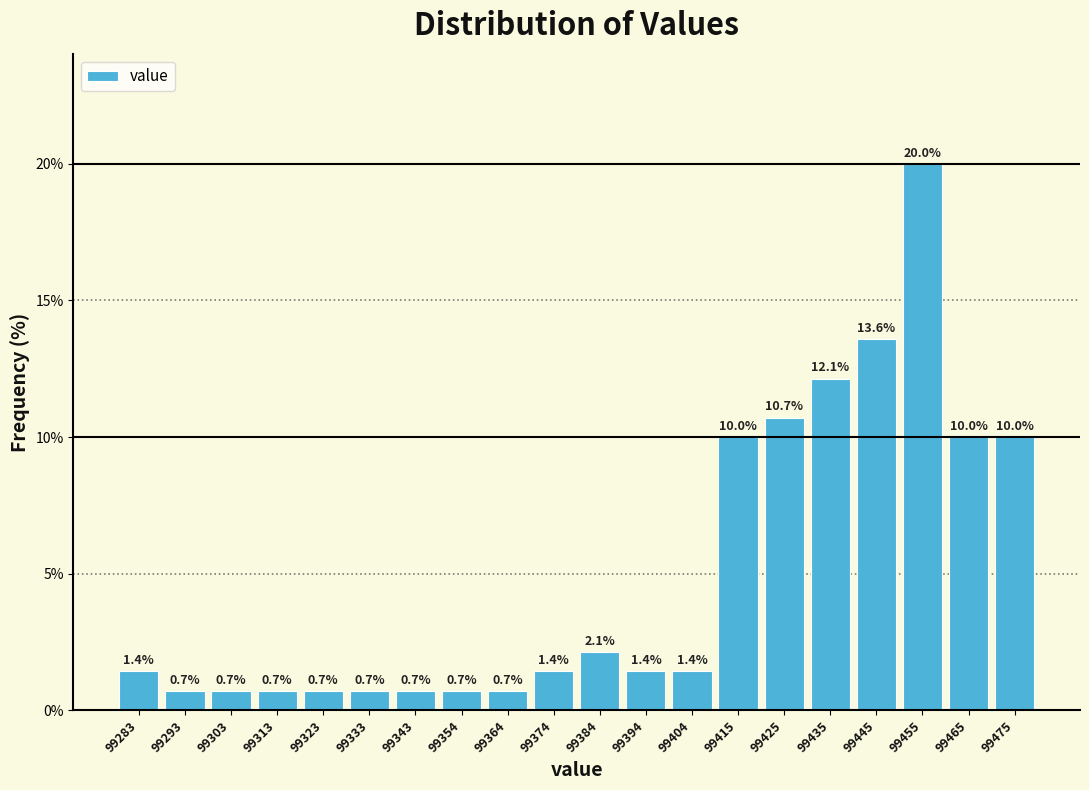

Which range on the x-axis has the tallest bar?

99450 to 99460